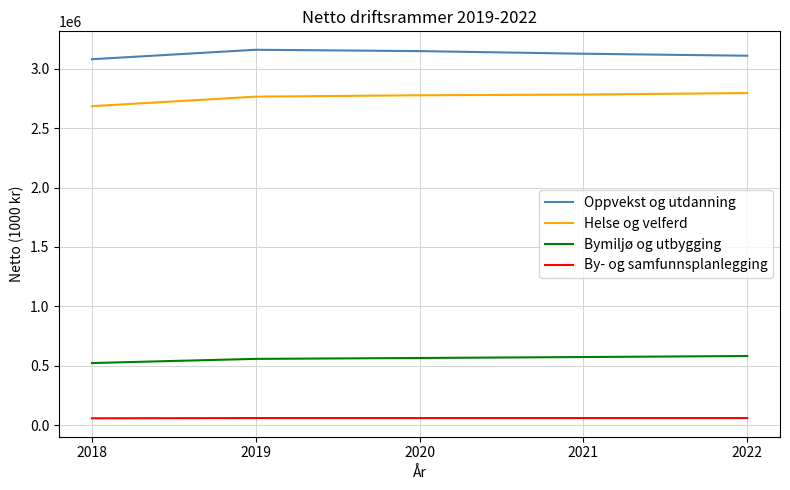

What is the total value across all series at 2019?

6543386